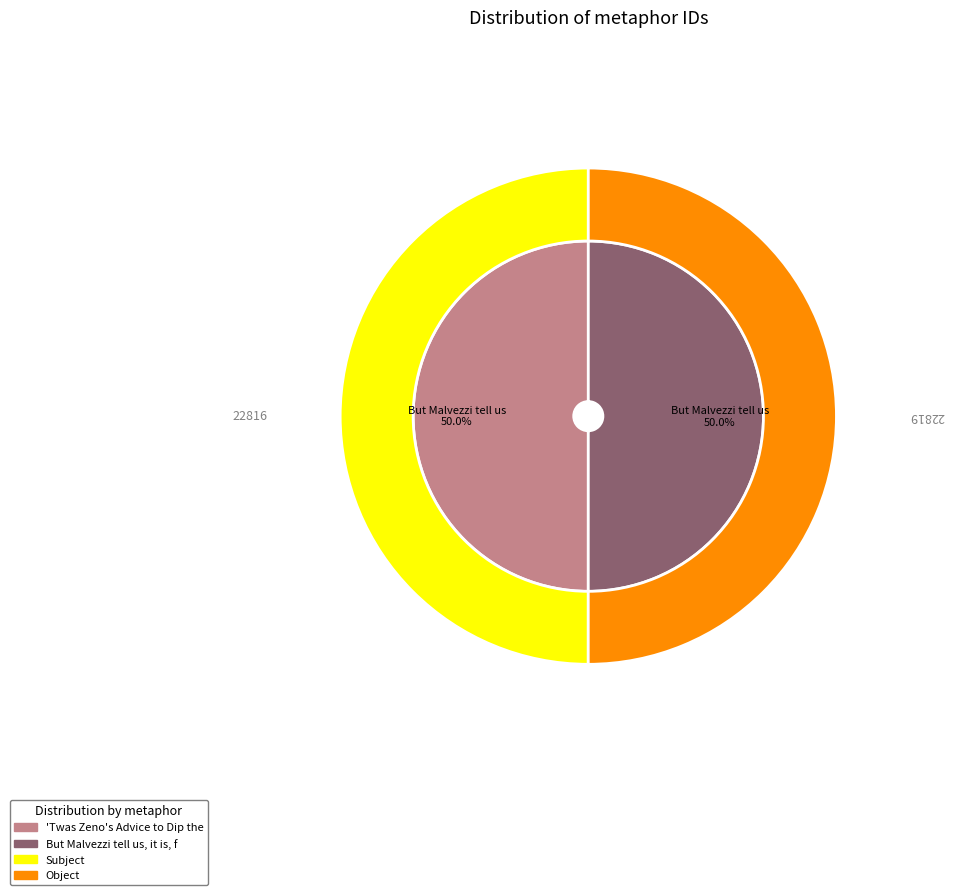

What portion of the pie excludes 'Twas Zeno's Advice to Dip the Tongue?

50.0%